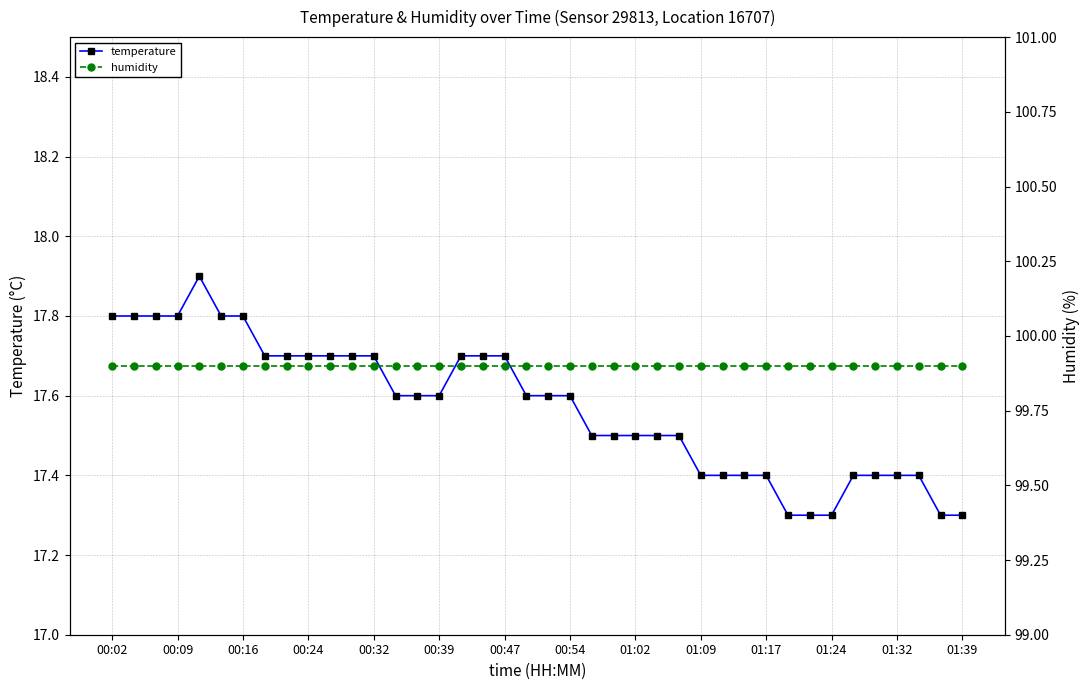

True or false: temperature has a value of 7.8 at 01:09.

False